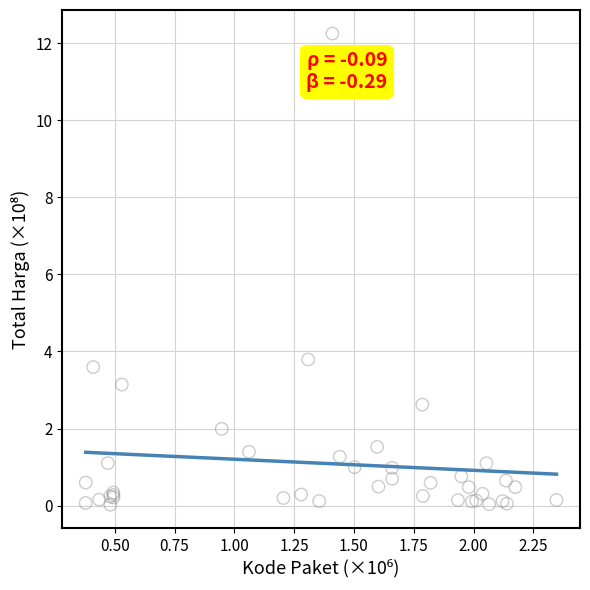

What Y value in the scatter plot is closest to 6?

3.8